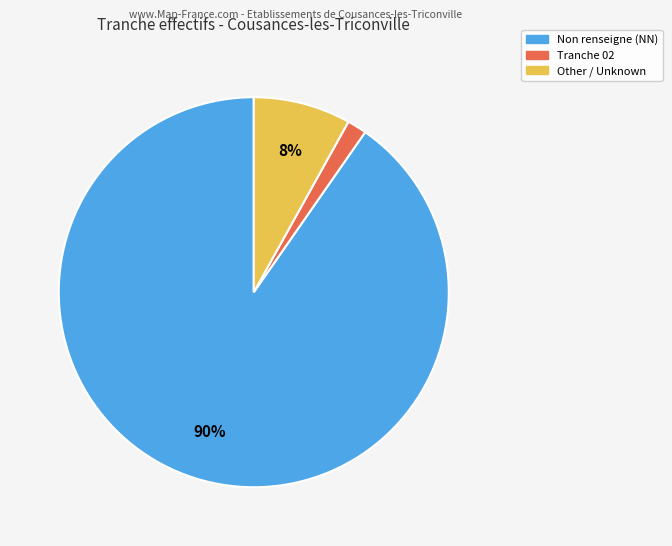

To the nearest percent, what is the average slice percentage?

33%